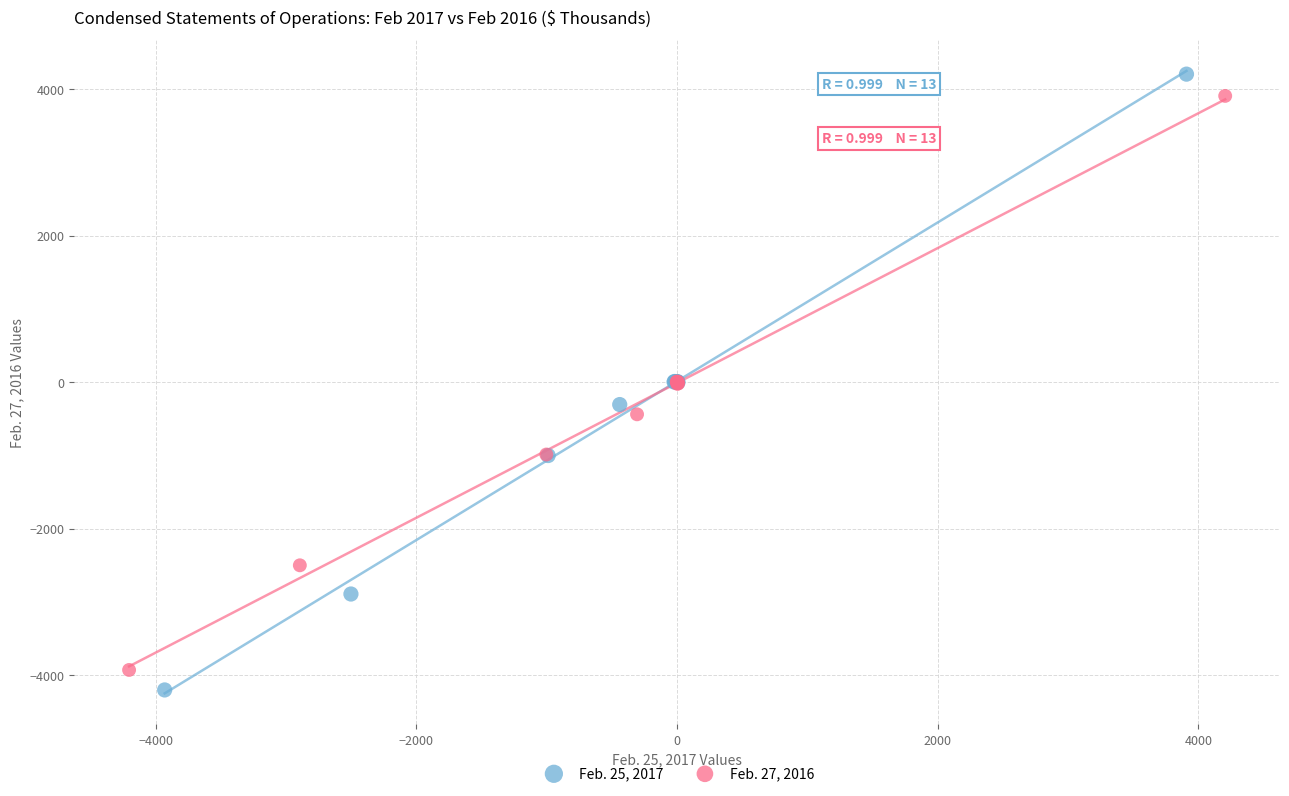

Which series contains the highest Y value?

Feb. 25, 2017